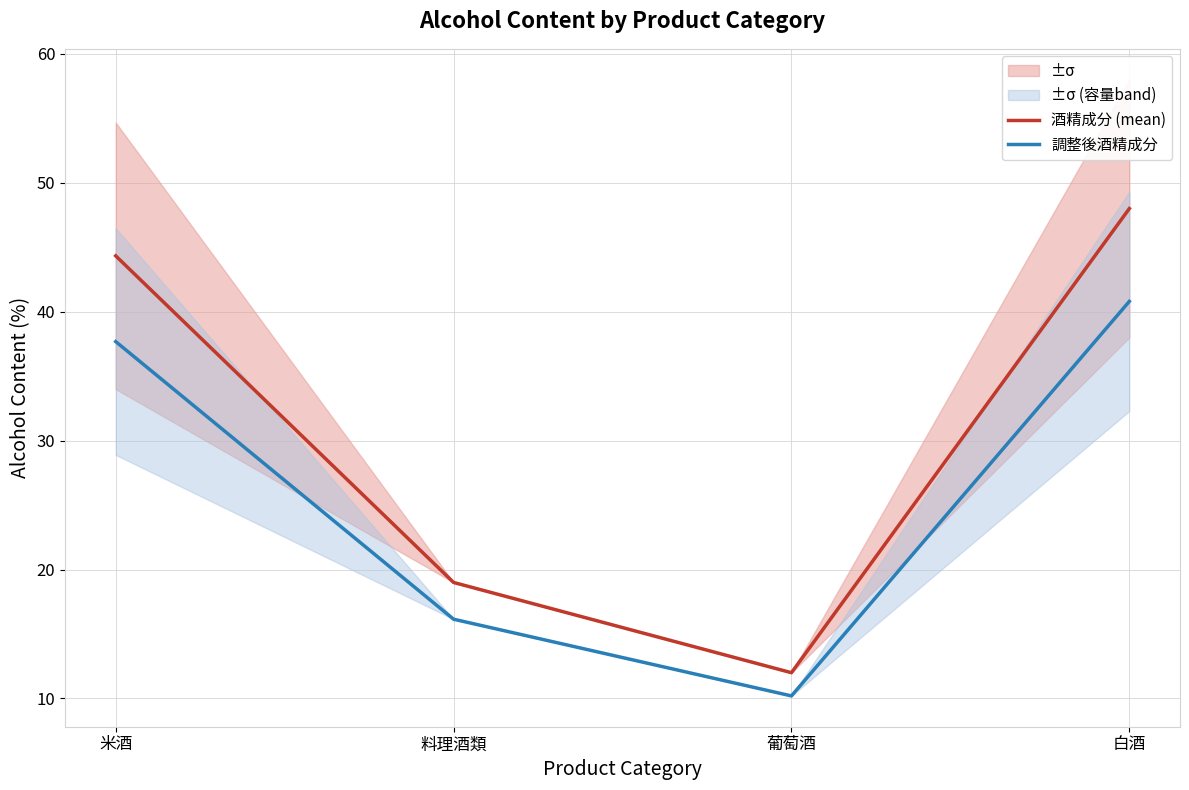

Reading right to left, list all the values displayed in this chart.

酒精成分 (mean): 白酒=48.0	葡萄酒=12.0	料理酒類=19.0	米酒=44.3
調整後酒精成分: 白酒=40.8	葡萄酒=10.2	料理酒類=16.1	米酒=37.7